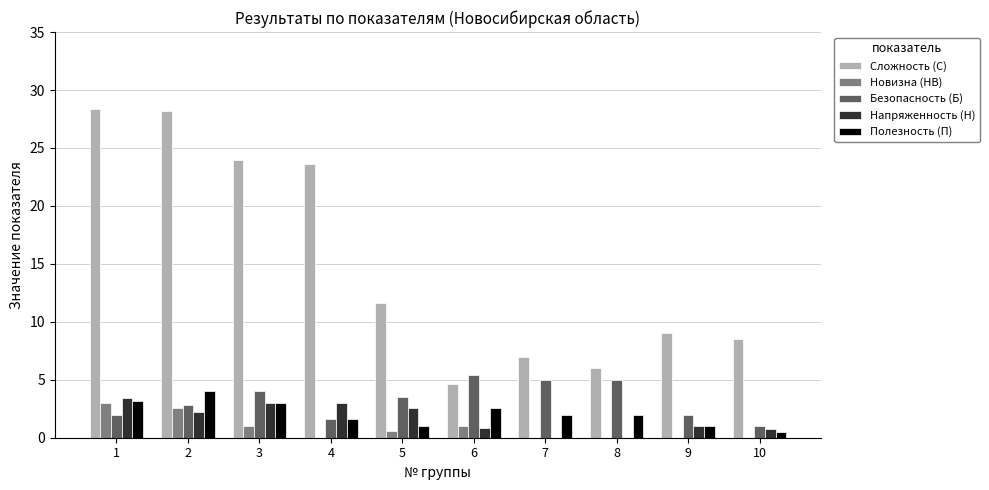

What is the maximum value shown in the chart?

28.4